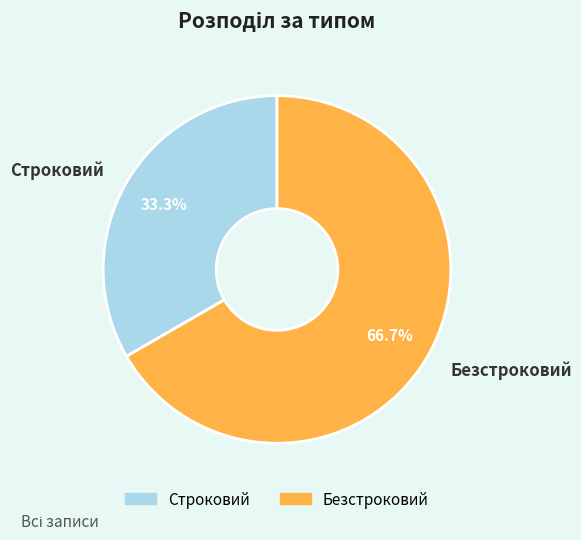

Which category accounts for the majority?

Безстроковий